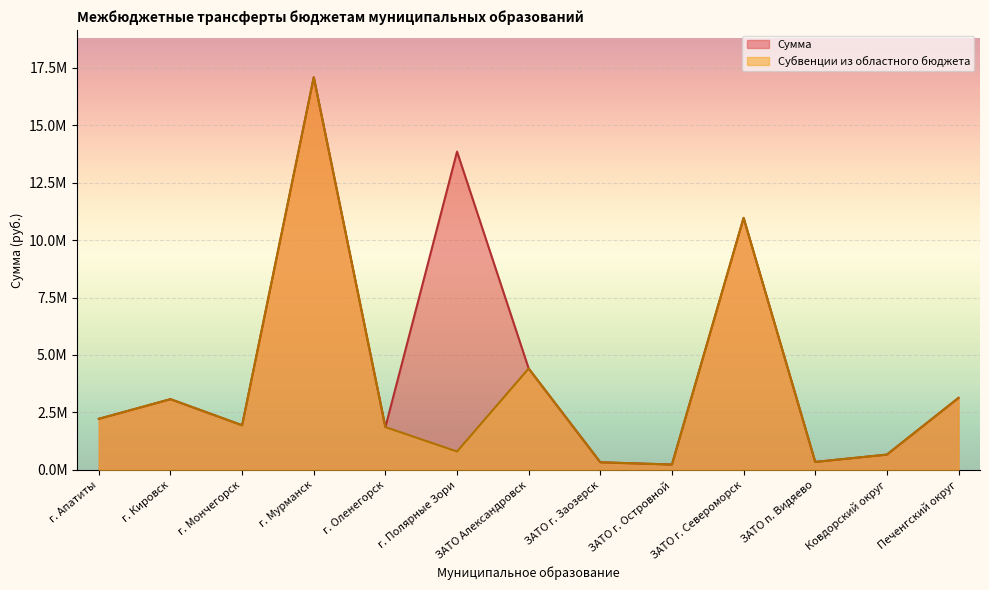

The value of Субвенции из областного бюджета at г. Апатиты is 2222633.0. True or false?

True